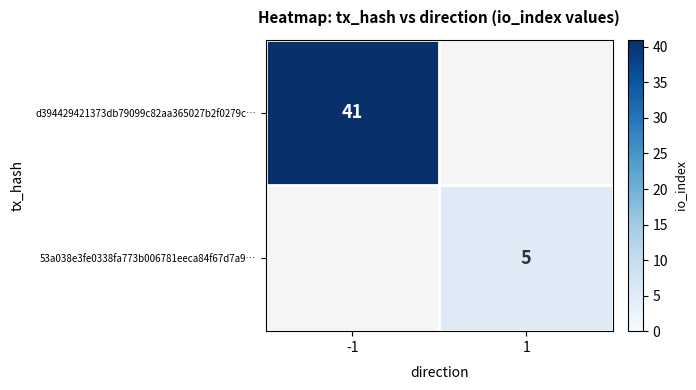

The 53a038e3fe0338fa773b006781eeca84f67d7a9… series shows 7.7 at 1. True or false?

False